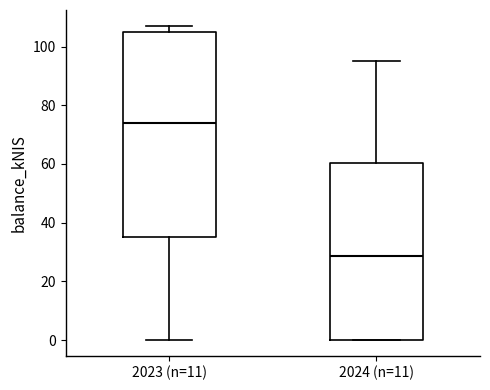

Which box is the tallest, from its lower edge to its upper edge?

2023 (n=11)